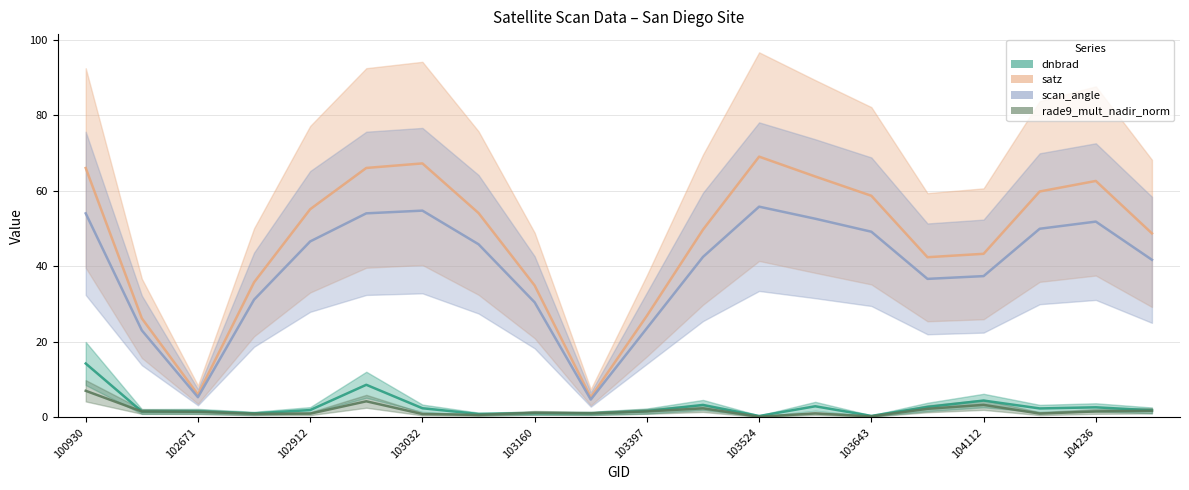

How many series are shown in this chart?

4